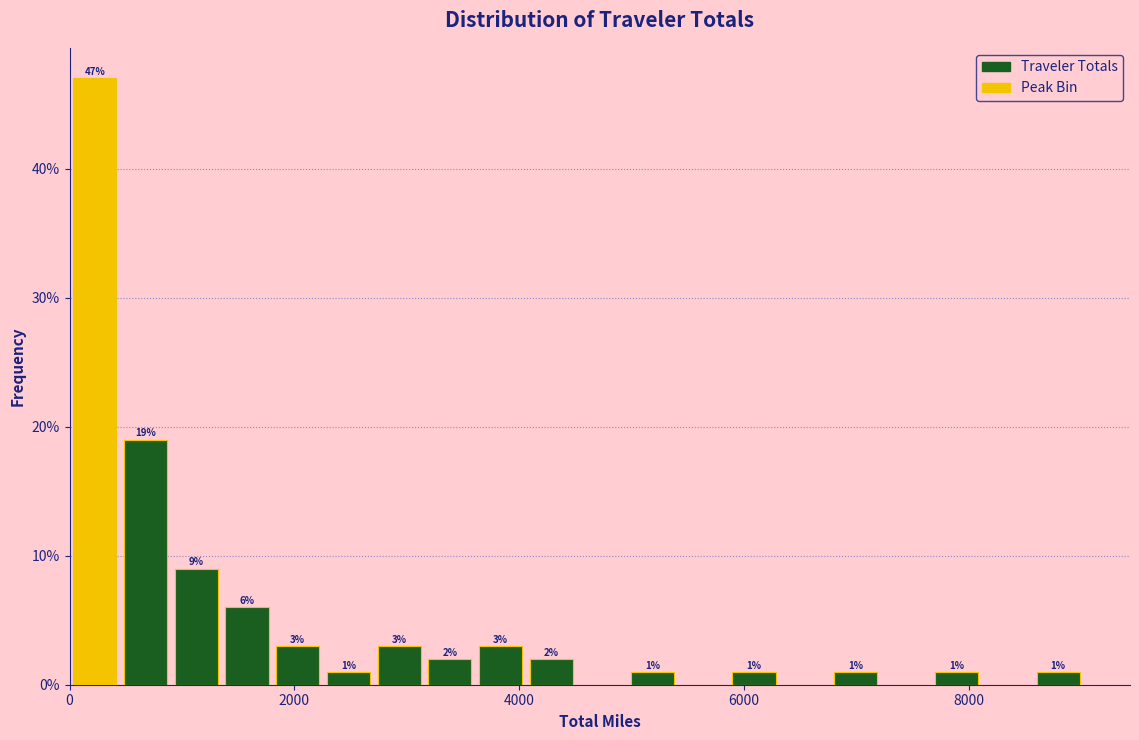

Read against the x-axis, roughly where is the centre of the tallest bar?

200